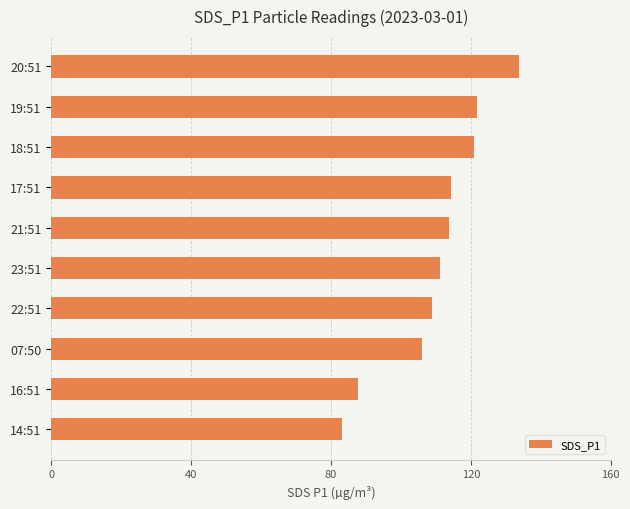

Between 20:51 and 19:51, which is larger?

20:51